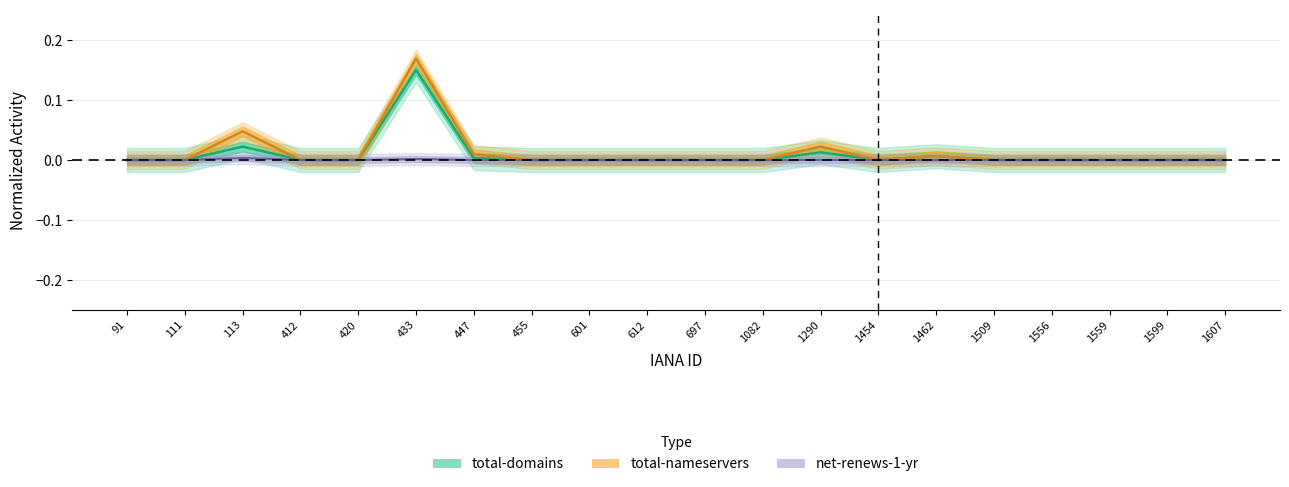

How many lines are shown in the chart?

3